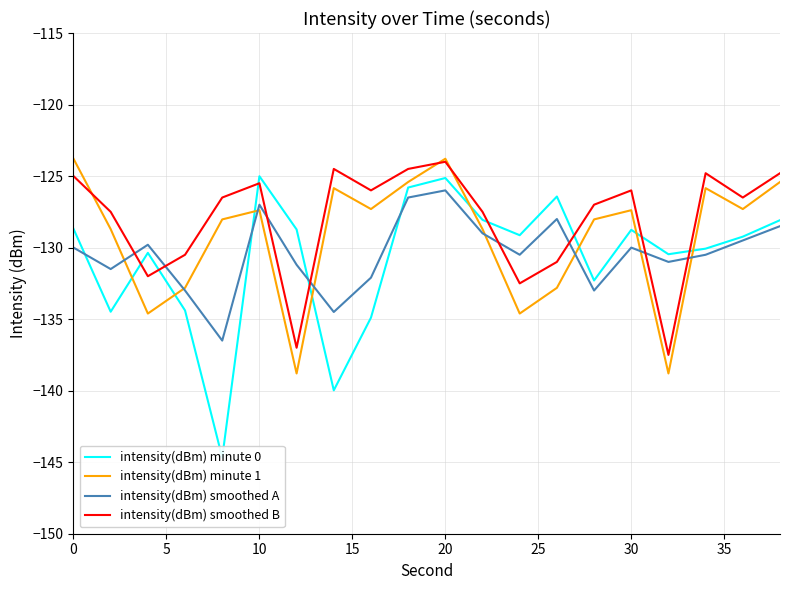

What is the sum of all intensity(dBm) smoothed B values?

-2560.6